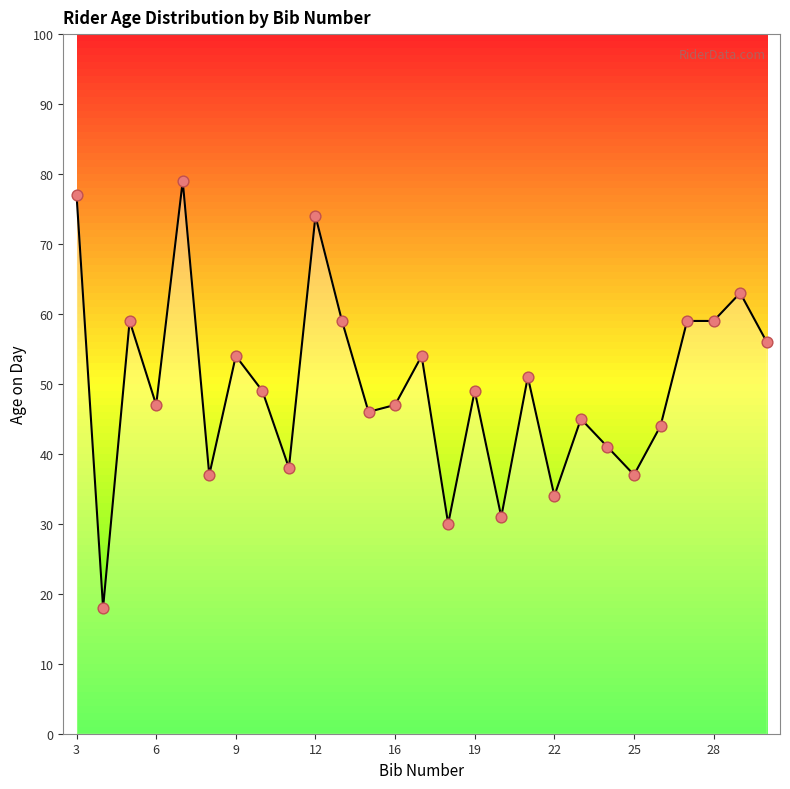

What is the difference between the maximum and minimum values?

61